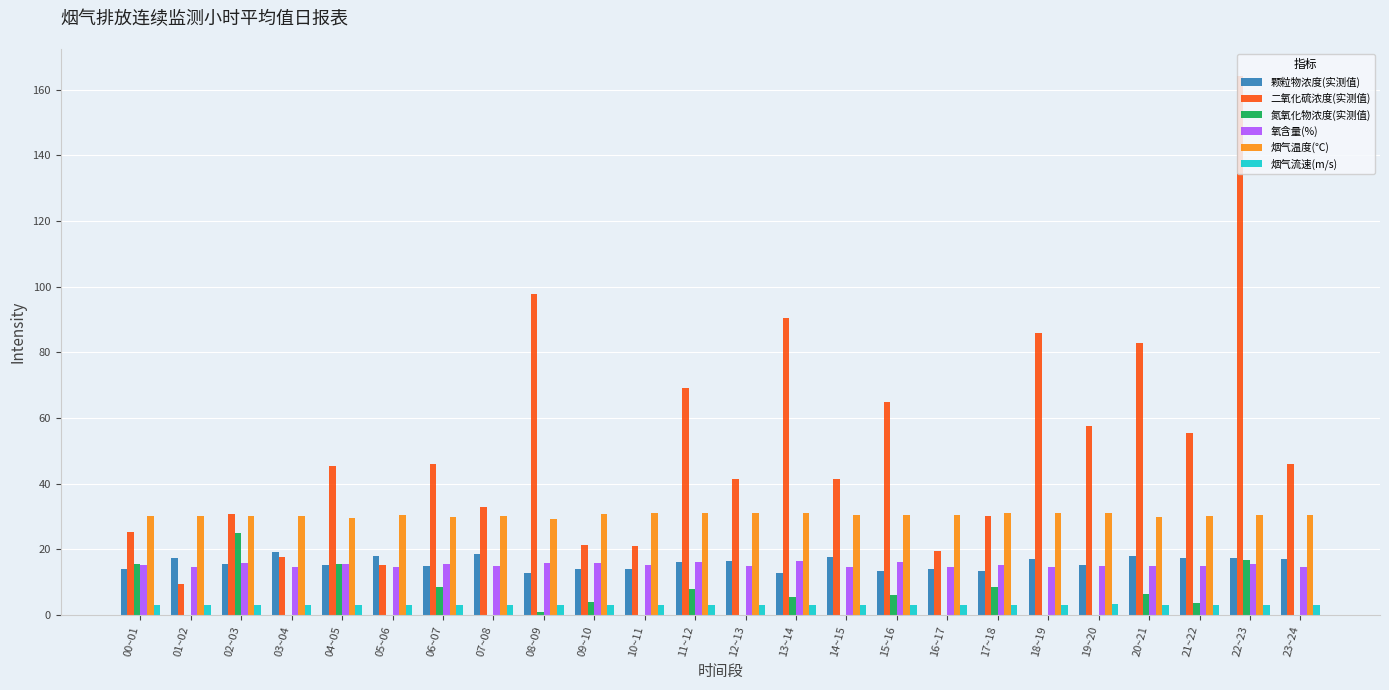

True or false: 烟气温度(℃) has a value of 30.0 at 06~07.

True